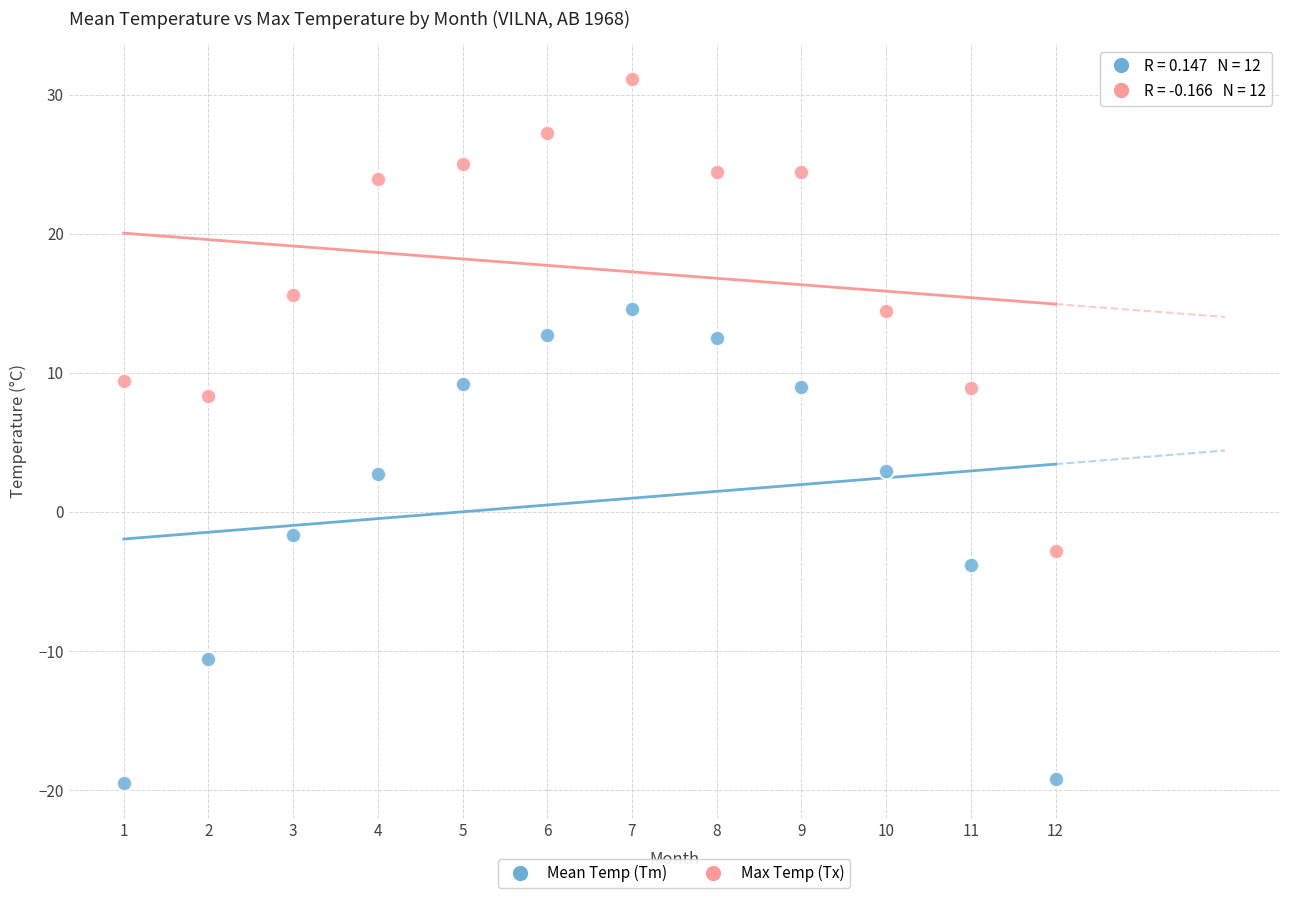

Which series reaches the maximum Y coordinate?

Max Temp (Tx)